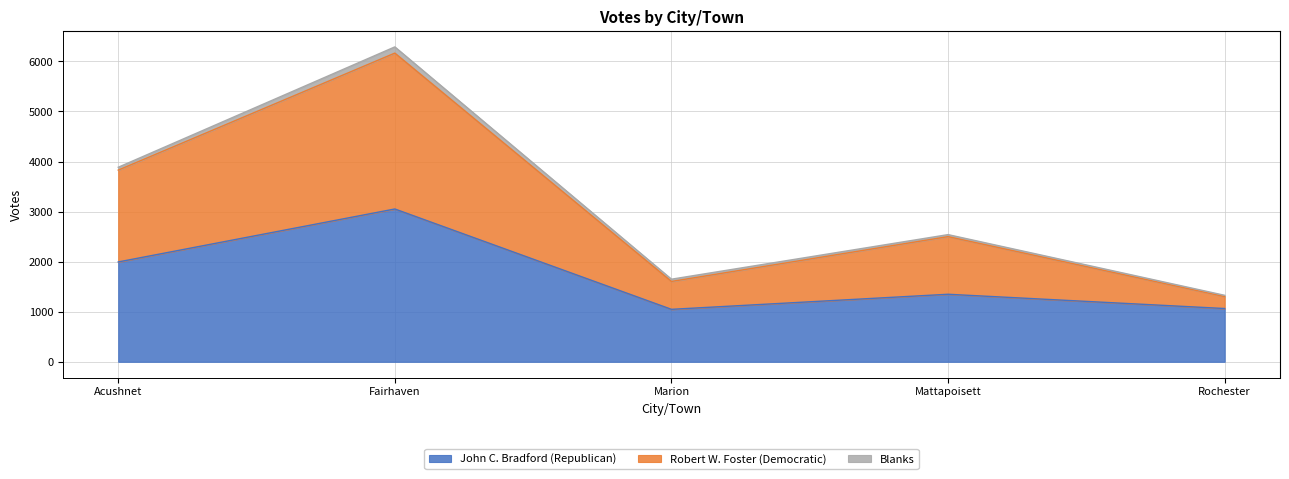

What is the maximum value for John C. Bradford (Republican)?

3052